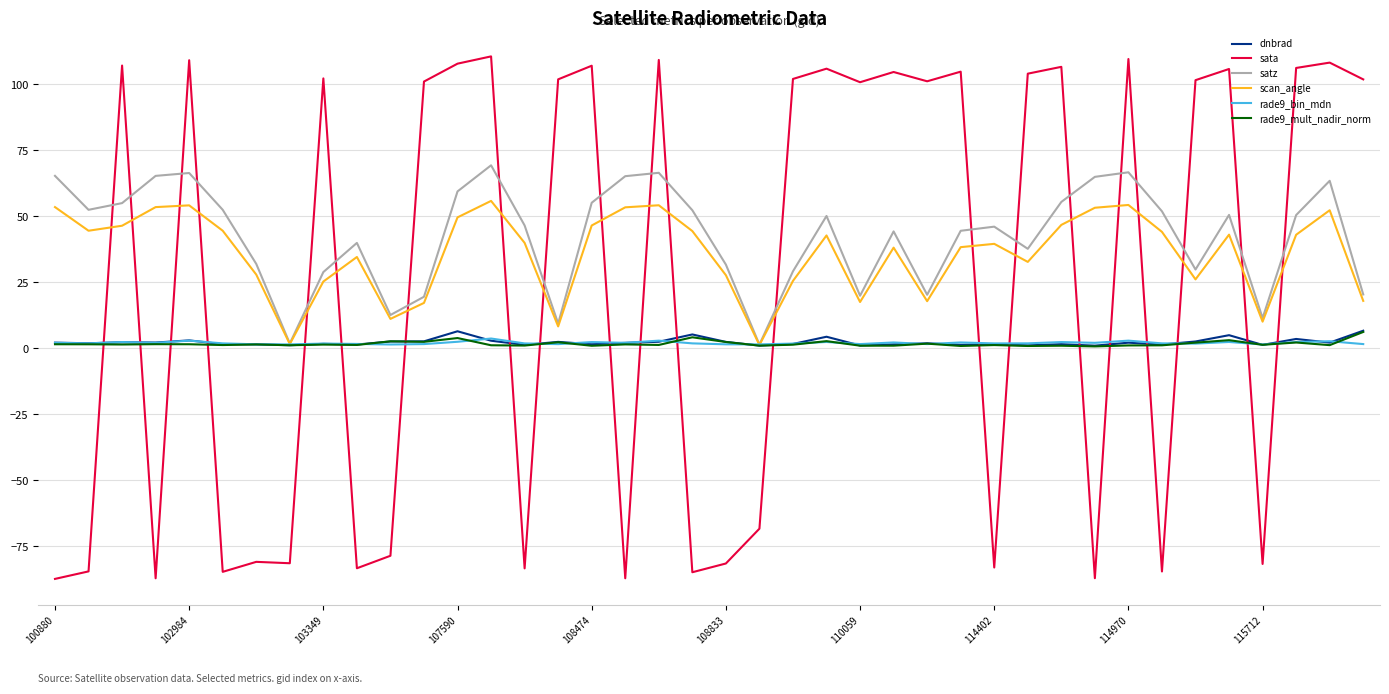

What are all the series names shown in the legend?

dnbrad, sata, satz, scan_angle, rade9_bin_mdn, rade9_mult_nadir_norm